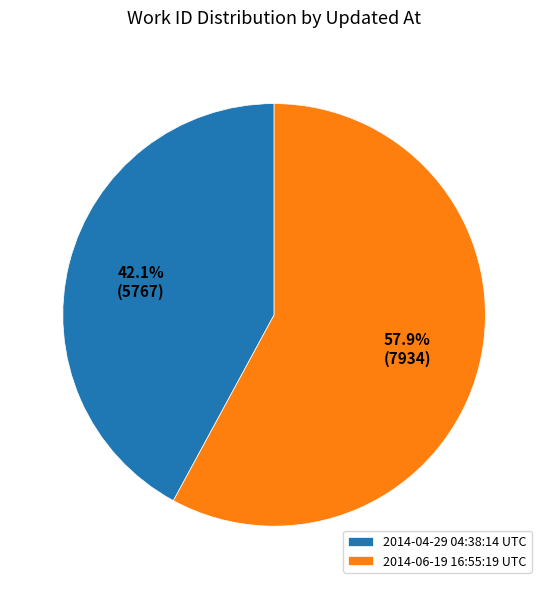

Is 2014-04-29 04:38:14 UTC the majority of the pie?

No